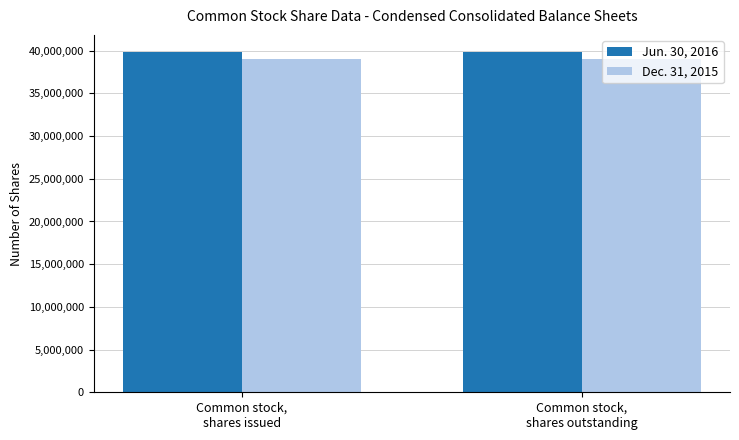

What are all the series names shown in the legend?

Jun. 30, 2016, Dec. 31, 2015